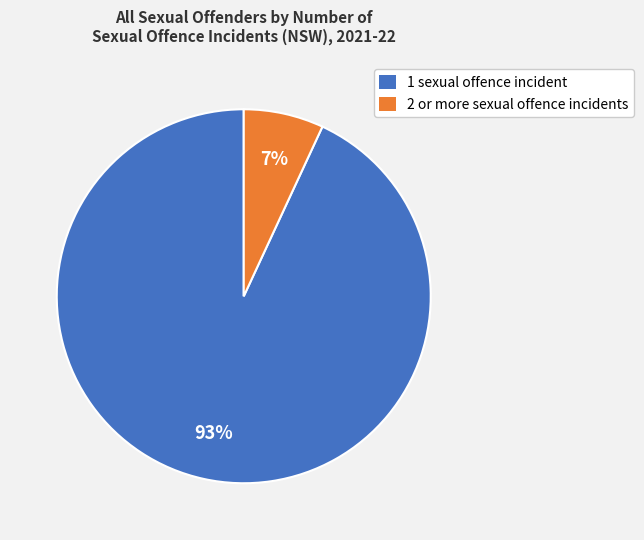

To the nearest percent, what percentage of the pie is 2 or more sexual offence incidents?

7%